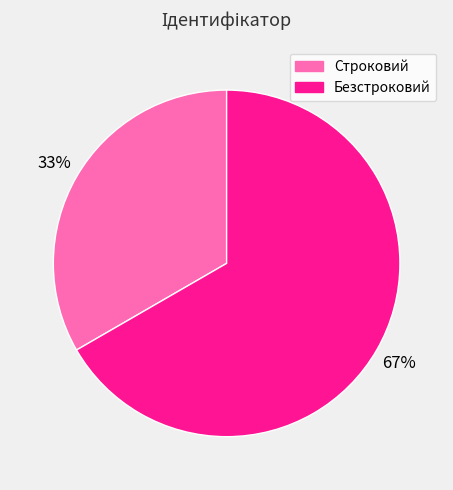

Is the sum of Безстроковий and Строковий greater than half?

Yes